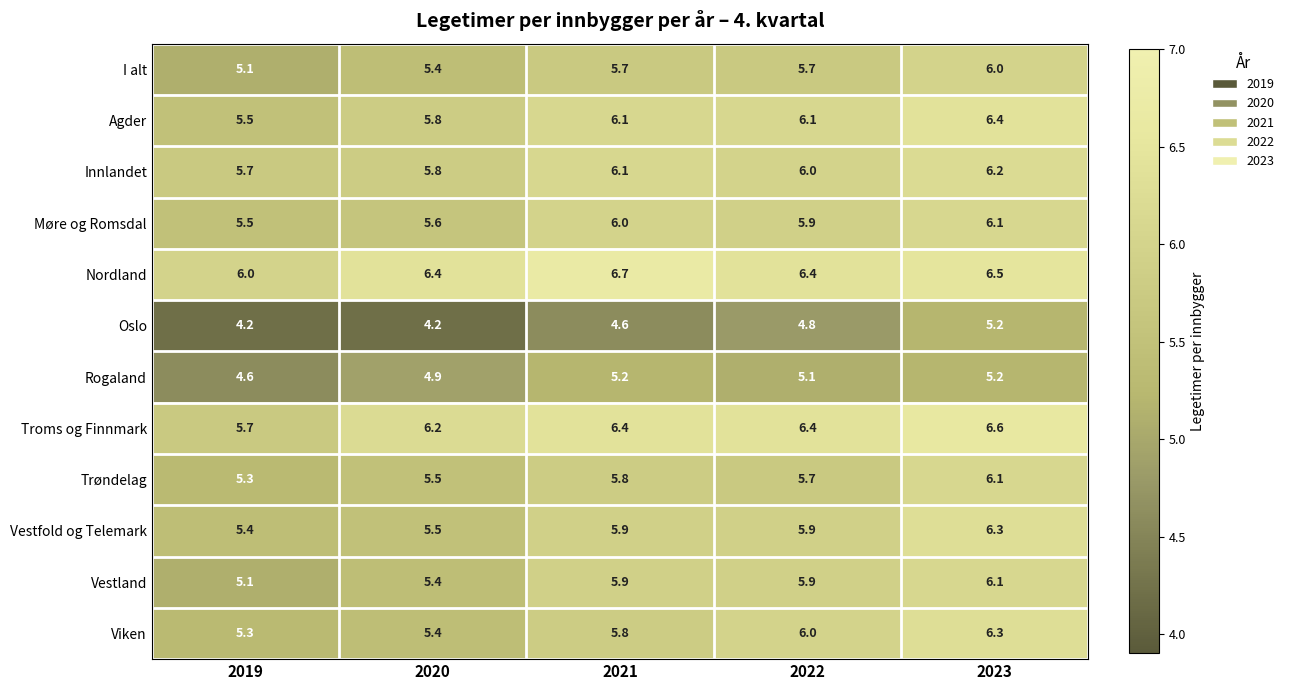

What is the smallest value displayed?

4.2